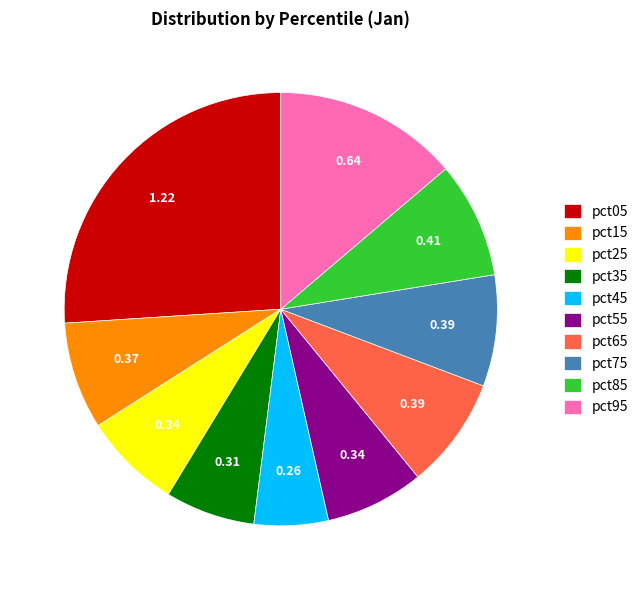

True or false: pct65 accounts for 8% of the total.

True